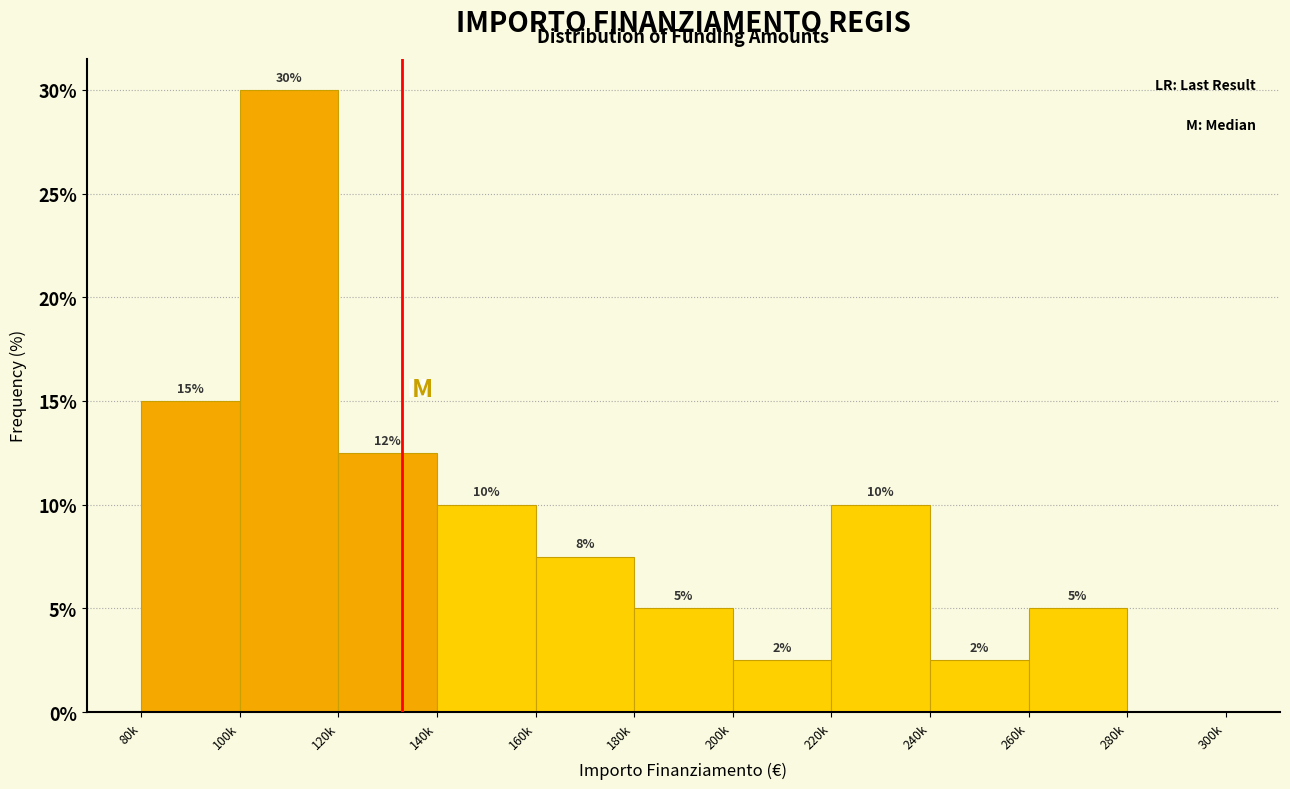

What is the change in value from 120k to 240k?

-10.0